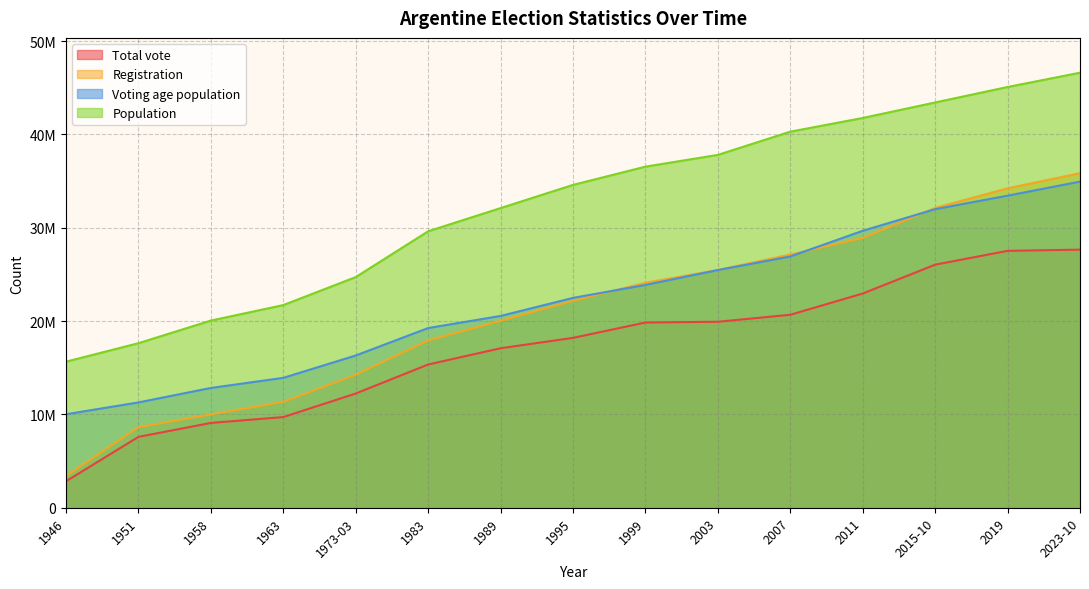

At which label is Registration closest to 19629647?

1989